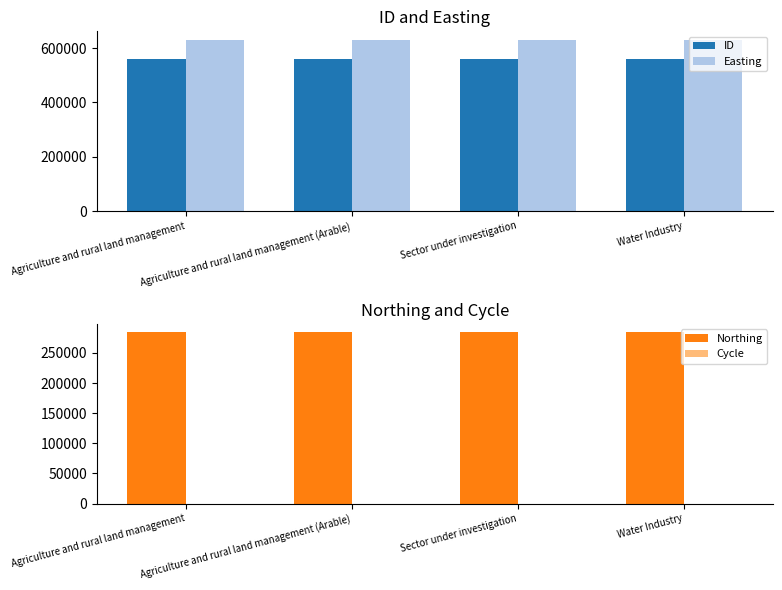

What value does the Northing series have at Agriculture and rural land management (Arable)?

284168